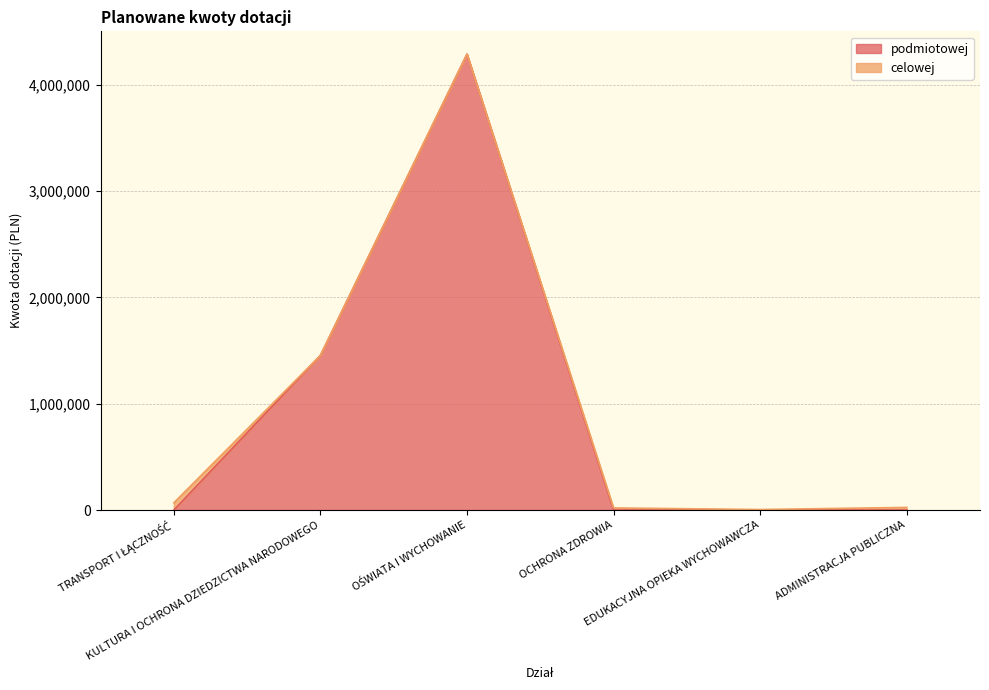

How many positive values are there?

2